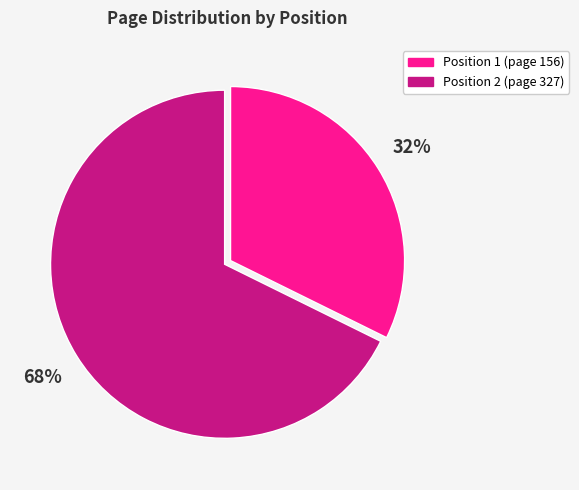

To the nearest percent, what is the average slice percentage?

50%